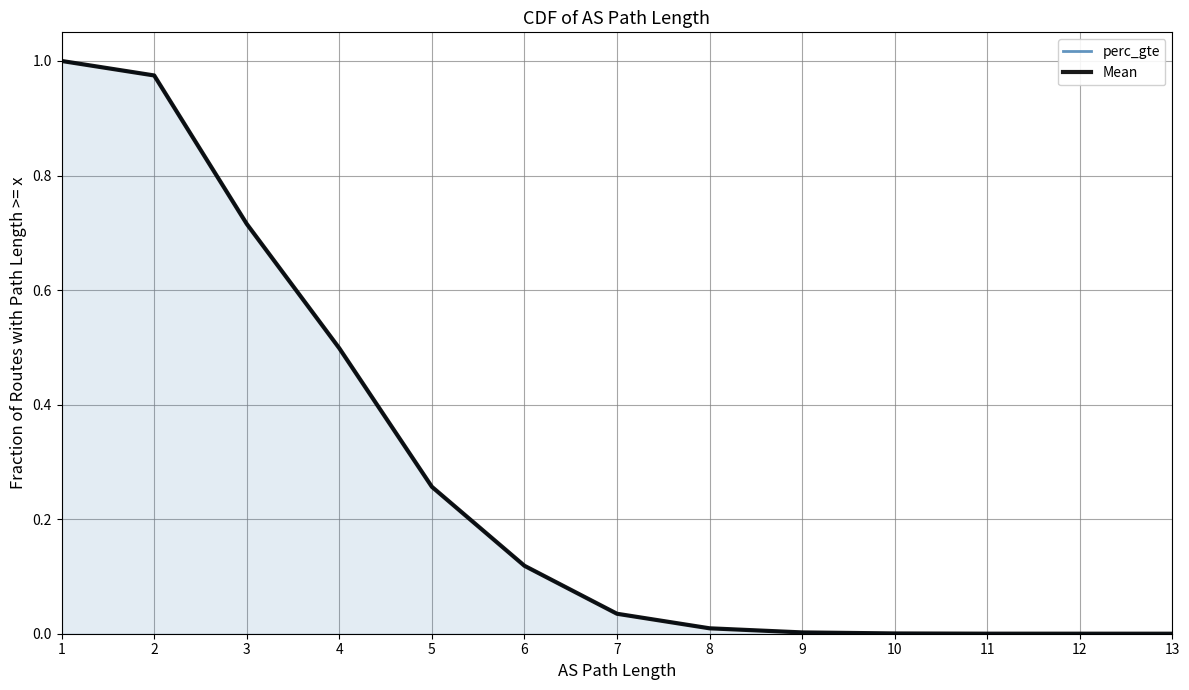

True or false: Mean has more than 1 interior local peaks.

False